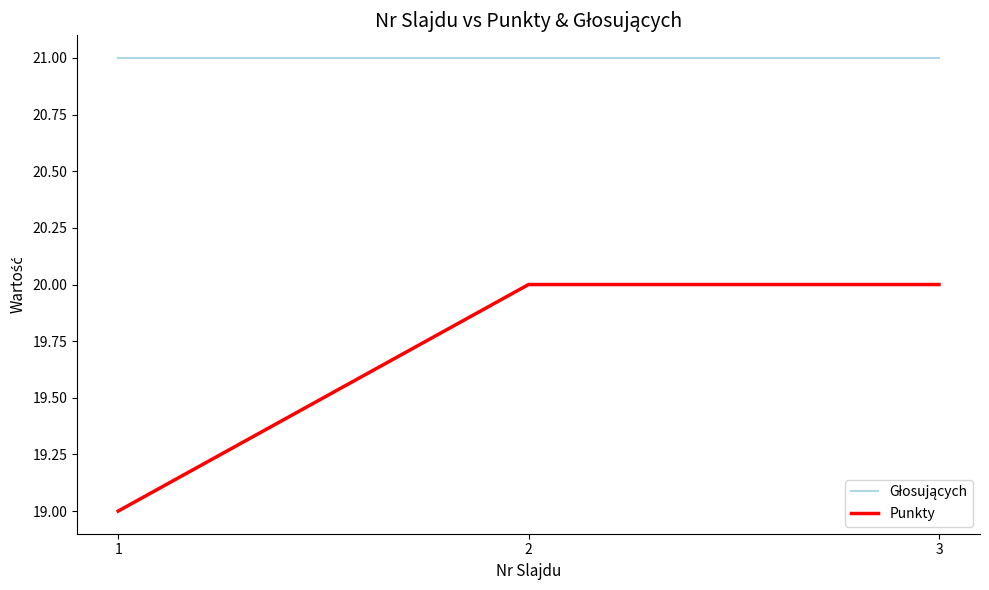

True or false: Punkty has a value of 26 at 2.

False